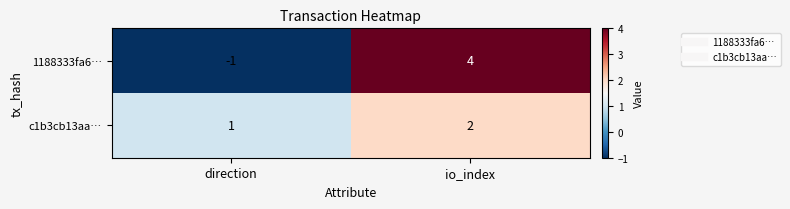

The 1188333fa6… series shows -1 at direction. True or false?

True